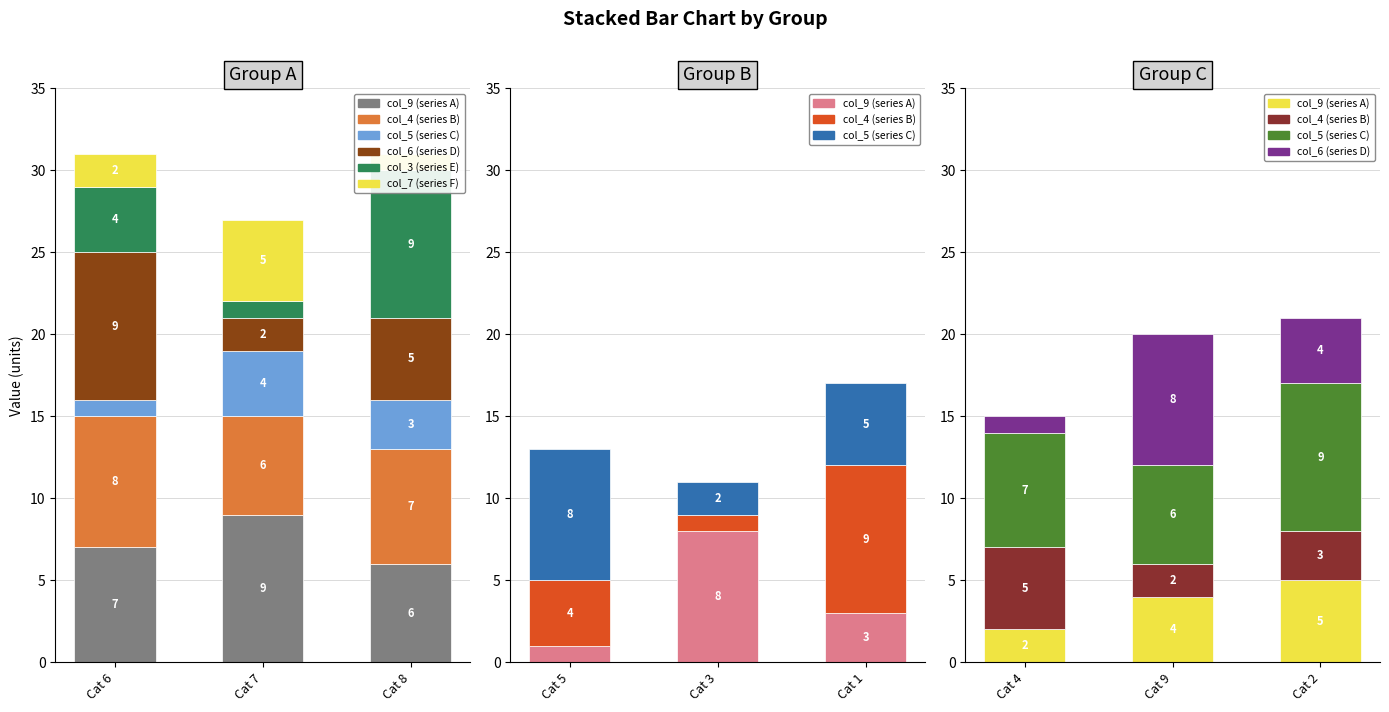

What is the highest value of the col_6 (series D) series?

8